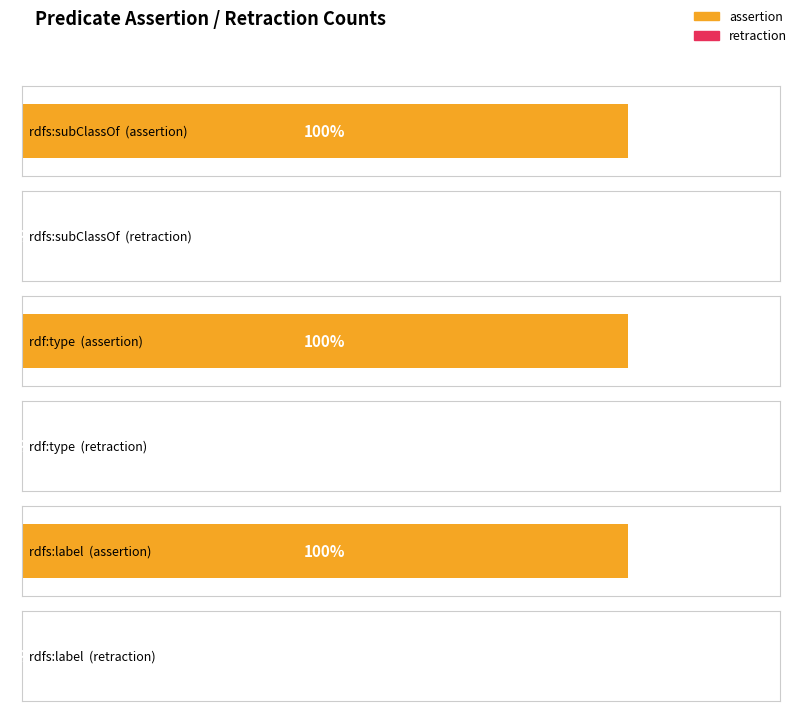

What is the label of the 2nd bar from the left?

rdf:type